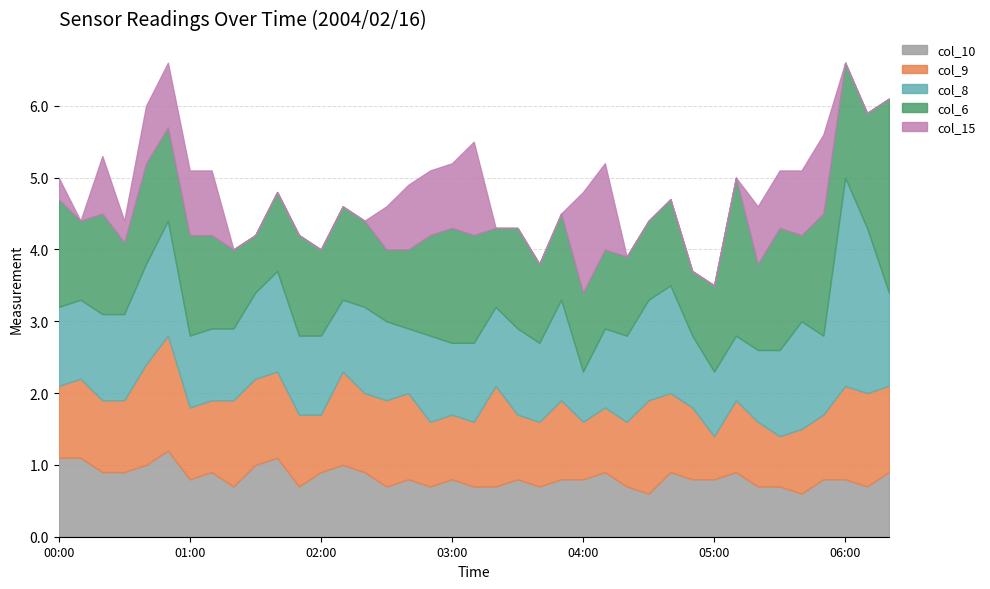

Count the number of data series in this chart.

5